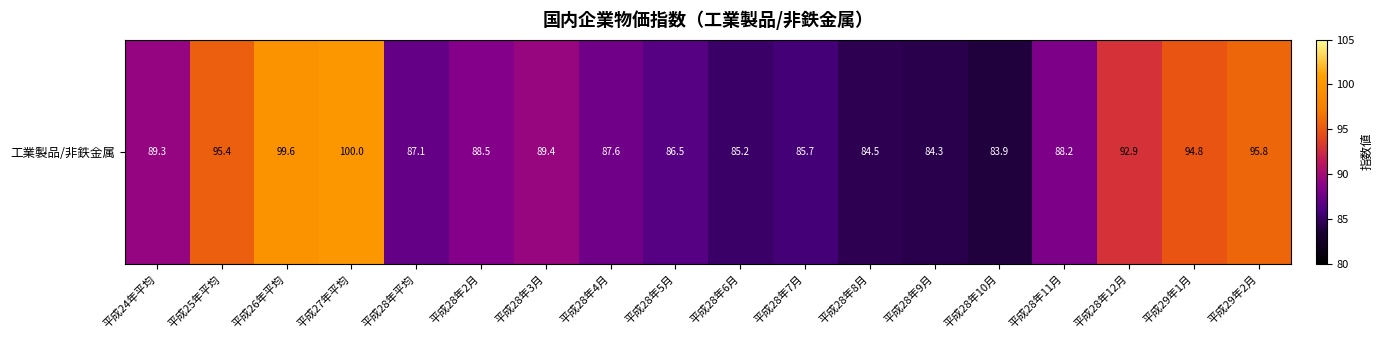

At which label is the value closest to 91?

平成28年3月